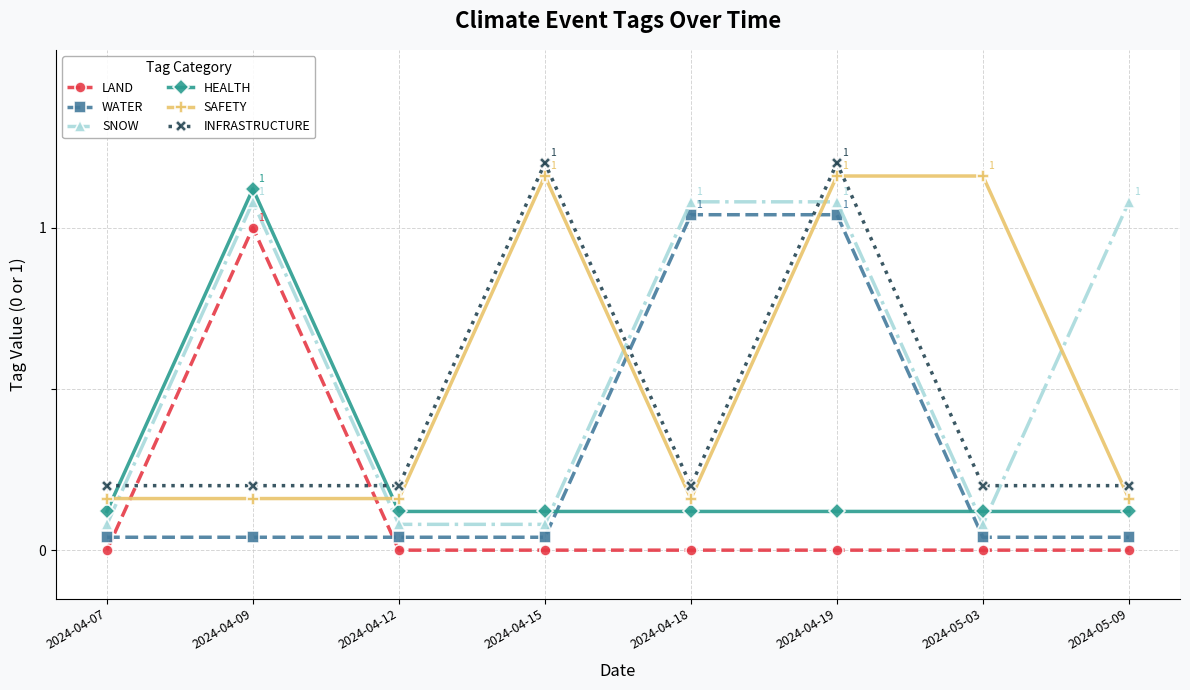

True or false: HEALTH has a value of 1.8 at 2024-04-09.

False